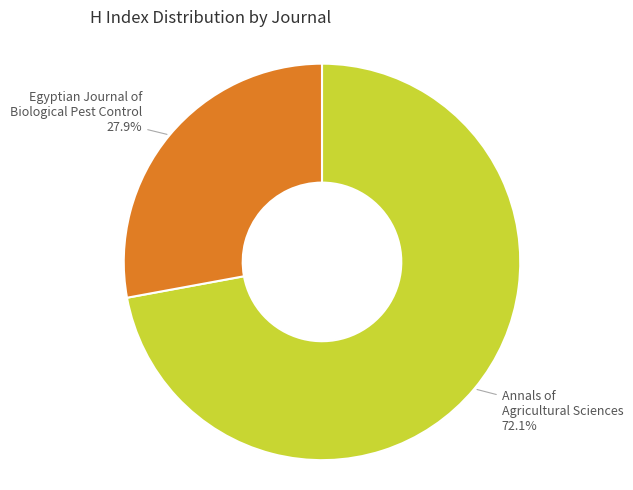

Which category has the biggest portion of the pie?

Annals of Agricultural Sciences